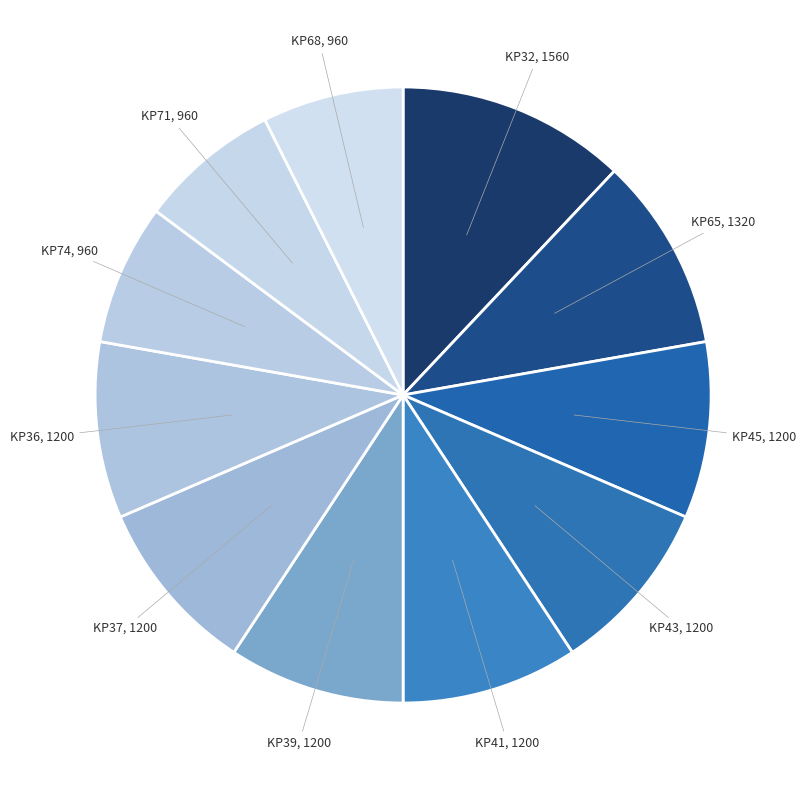

Is there a majority slice in this chart?

No